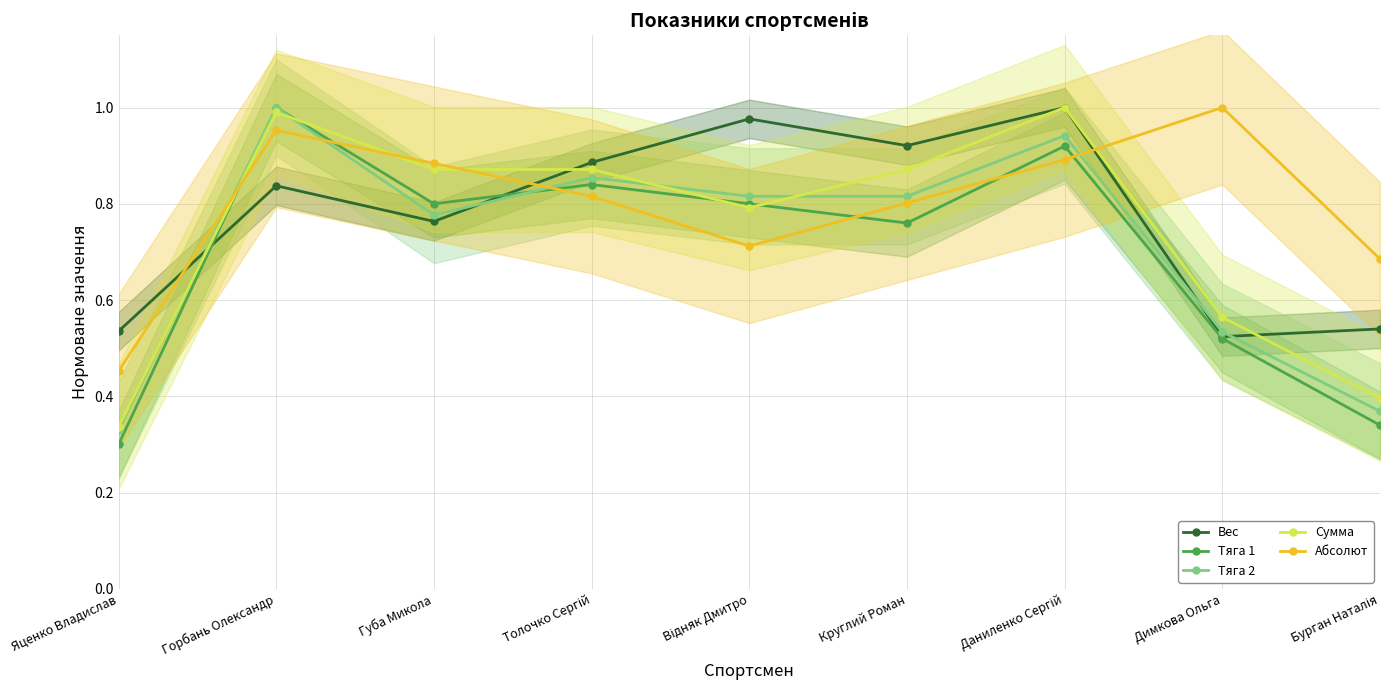

Reading left to right, what are all the values shown in this chart?

Вес: 0.5	0.8	0.8	0.9	1.0	0.9	1.0	0.5	0.5
Тяга 1: 0.3	1.0	0.8	0.8	0.8	0.8	0.9	0.5	0.3
Тяга 2: 0.3	1.0	0.8	0.9	0.8	0.8	0.9	0.5	0.4
Сумма: 0.3	1.0	0.9	0.9	0.8	0.9	1.0	0.6	0.4
Абсолют: 0.5	1.0	0.9	0.8	0.7	0.8	0.9	1.0	0.7